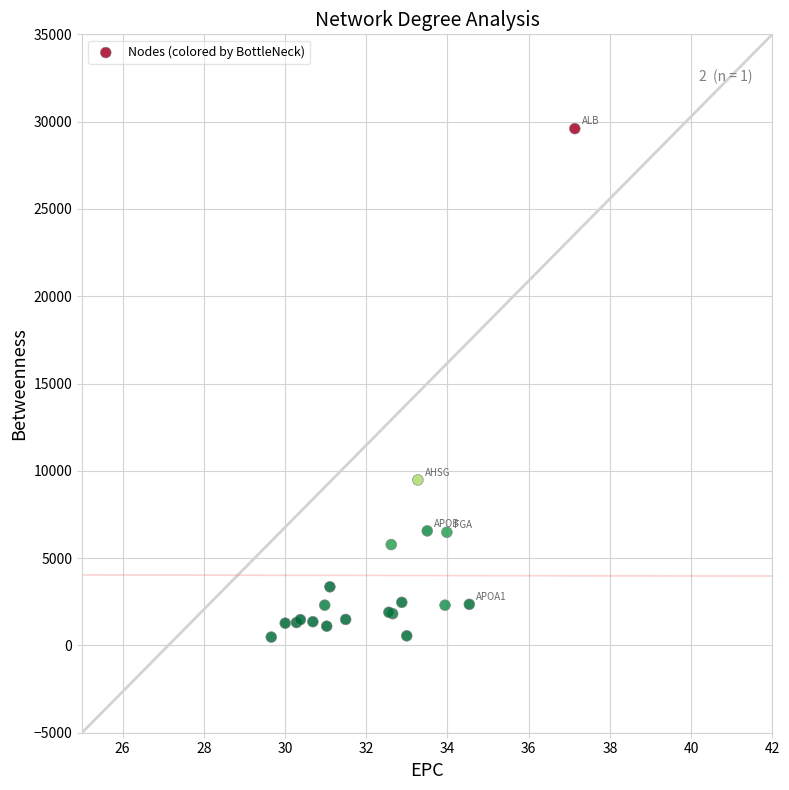

What Y value in the scatter plot is closest to 15037?

9478.0